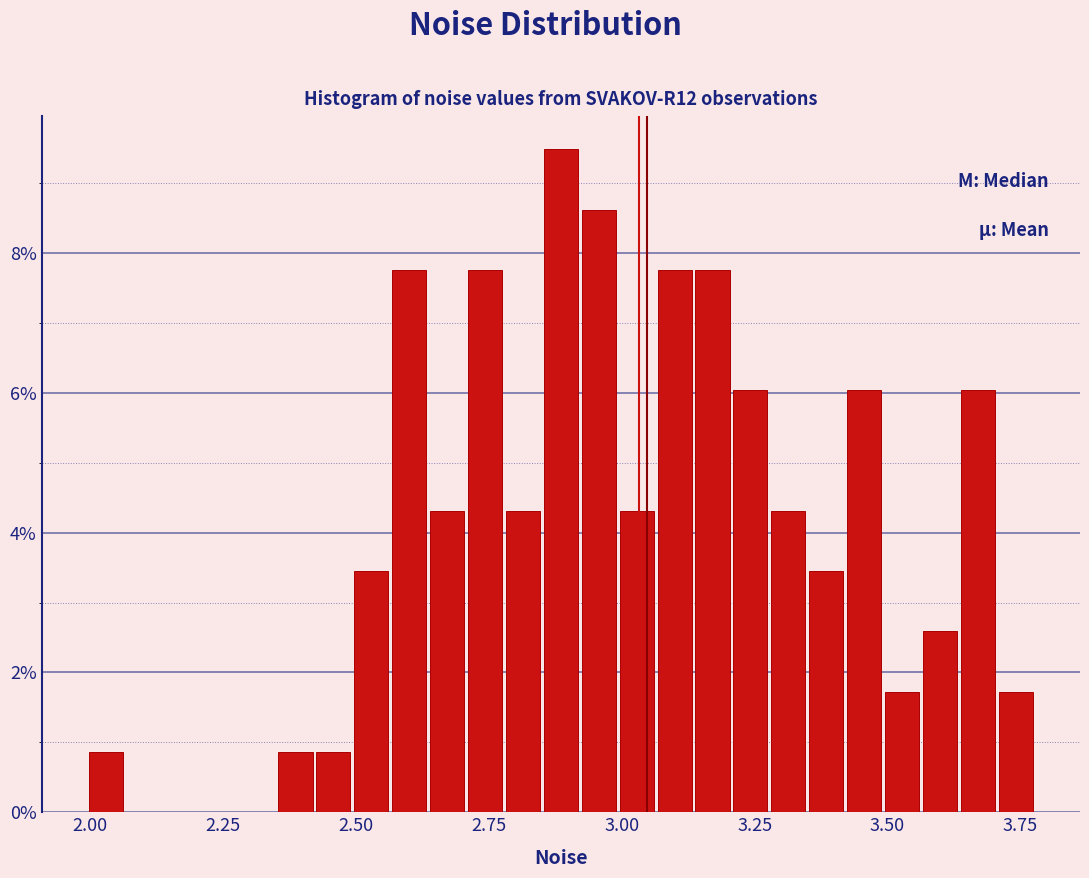

Around what value on the x-axis is the tallest bar? Give the approximate position of its centre, as read against the axis.

2.90